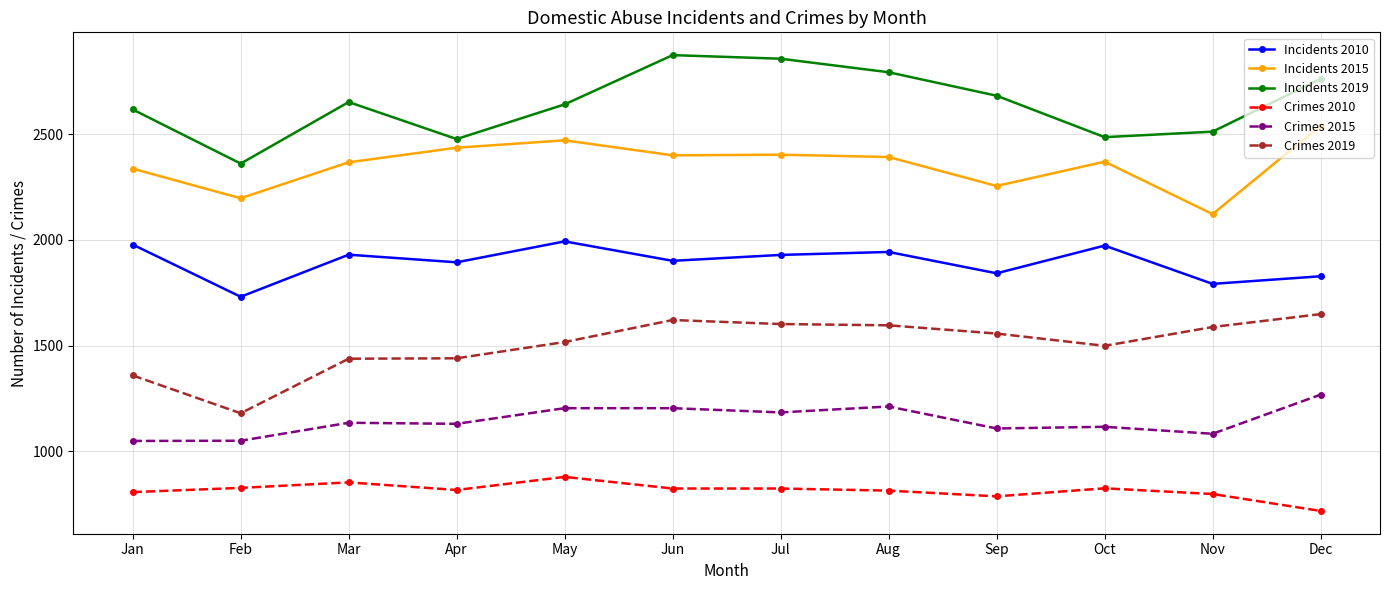

Between Jan and May, which series saw the biggest shift?

Crimes 2019